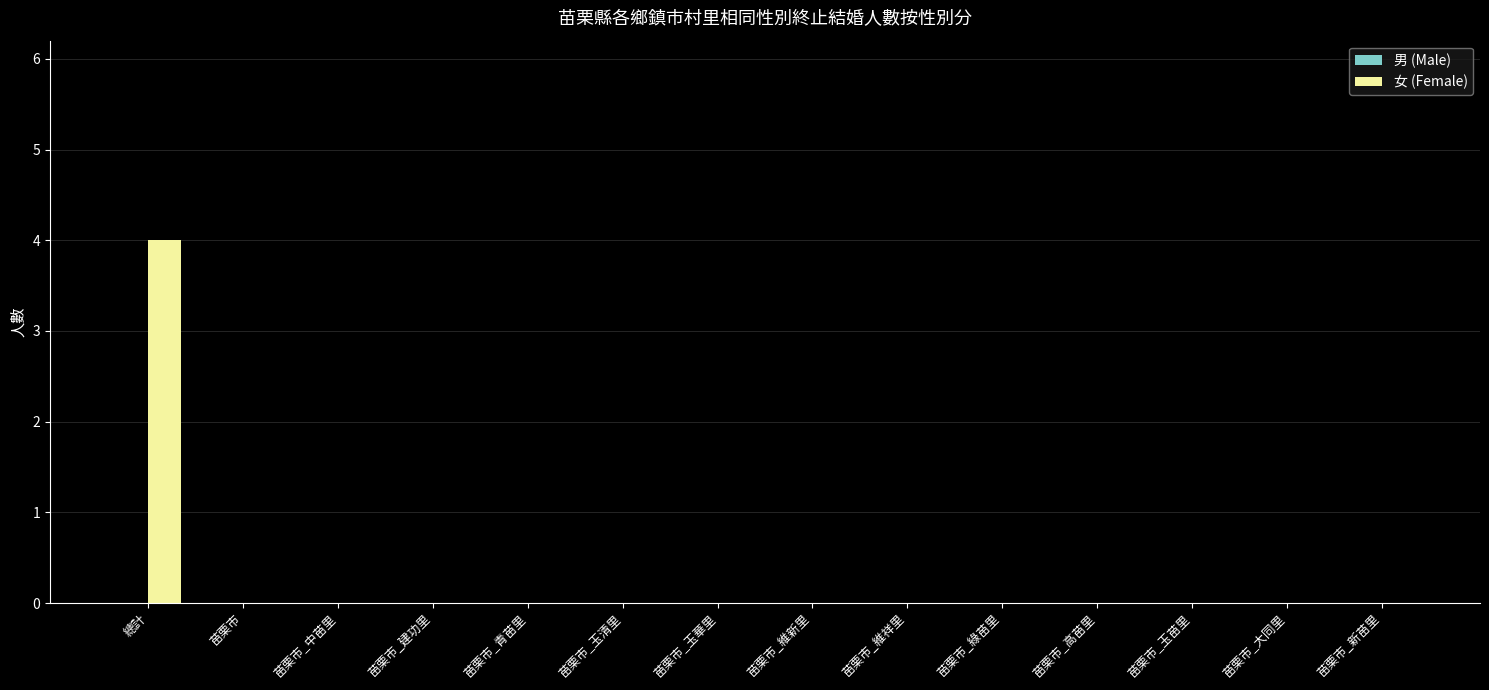

What is the maximum value shown in the chart?

4